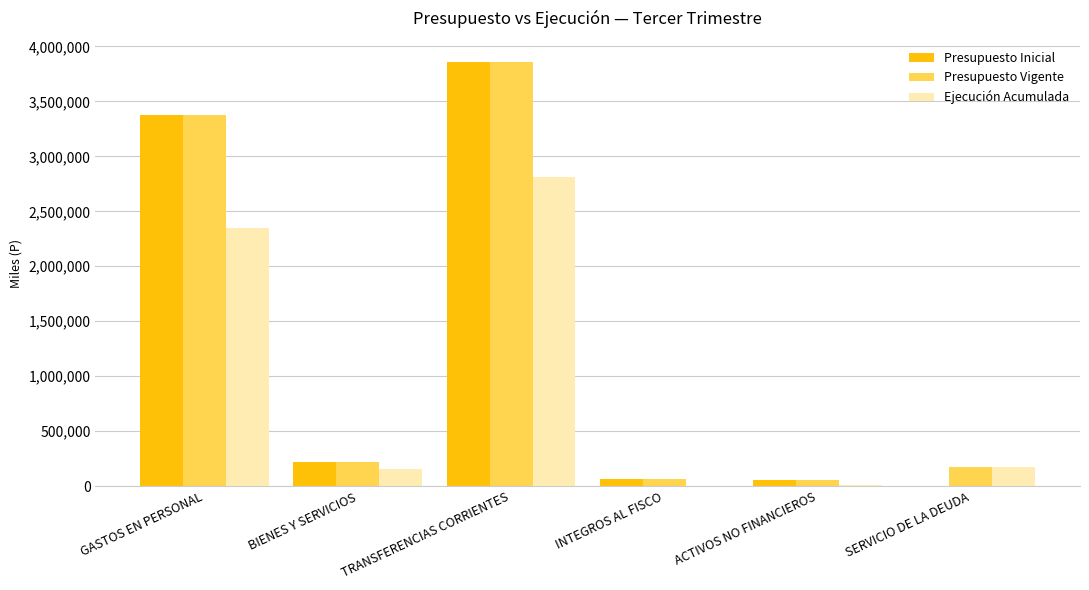

Is the value of Presupuesto Vigente at ACTIVOS NO FINANCIEROS greater than the value of Presupuesto Inicial at BIENES Y SERVICIOS?

No